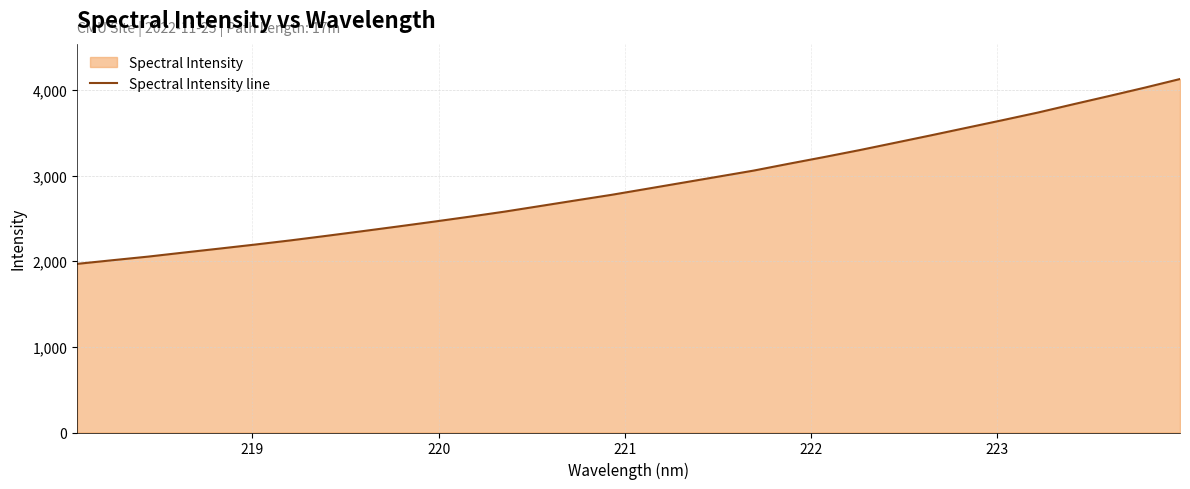

What is the maximum value shown in the chart?

4127.8